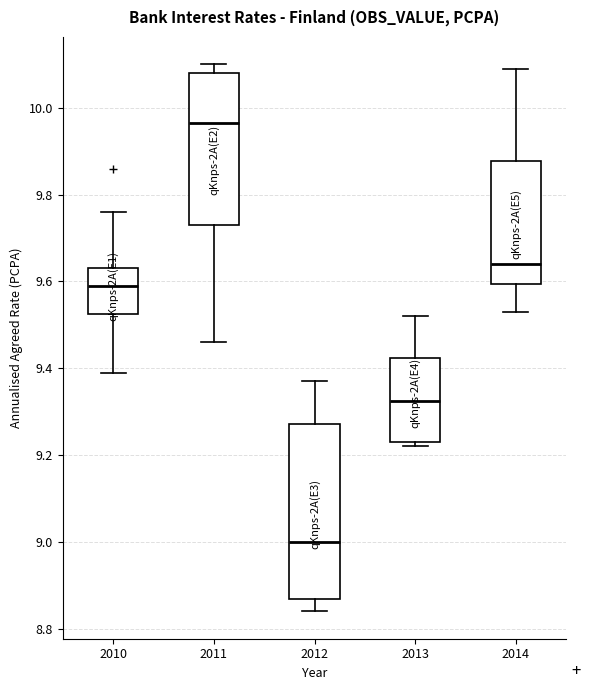

Reading left to right, read every box against the y-axis: the position of its median line, the range the box covers, and the ends of its whiskers. The values are not printed on the chart, so give them approximately, as read against the axis.

2010: median 9.60, box 9.52 to 9.64, whiskers 9.40 to 9.76
2011: median 9.96, box 9.74 to 10.08, whiskers 9.46 to 10.10
2012: median 9.00, box 8.86 to 9.28, whiskers 8.84 to 9.38
2013: median 9.32, box 9.24 to 9.42, whiskers 9.22 to 9.52
2014: median 9.64, box 9.60 to 9.88, whiskers 9.54 to 10.10